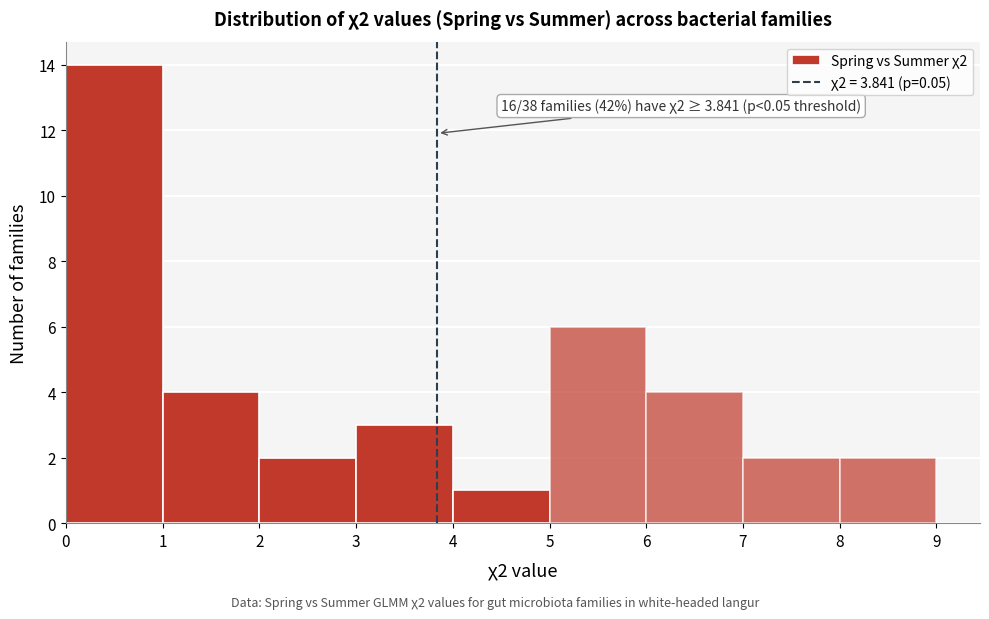

Which range on the x-axis has the tallest bar?

0 to 1